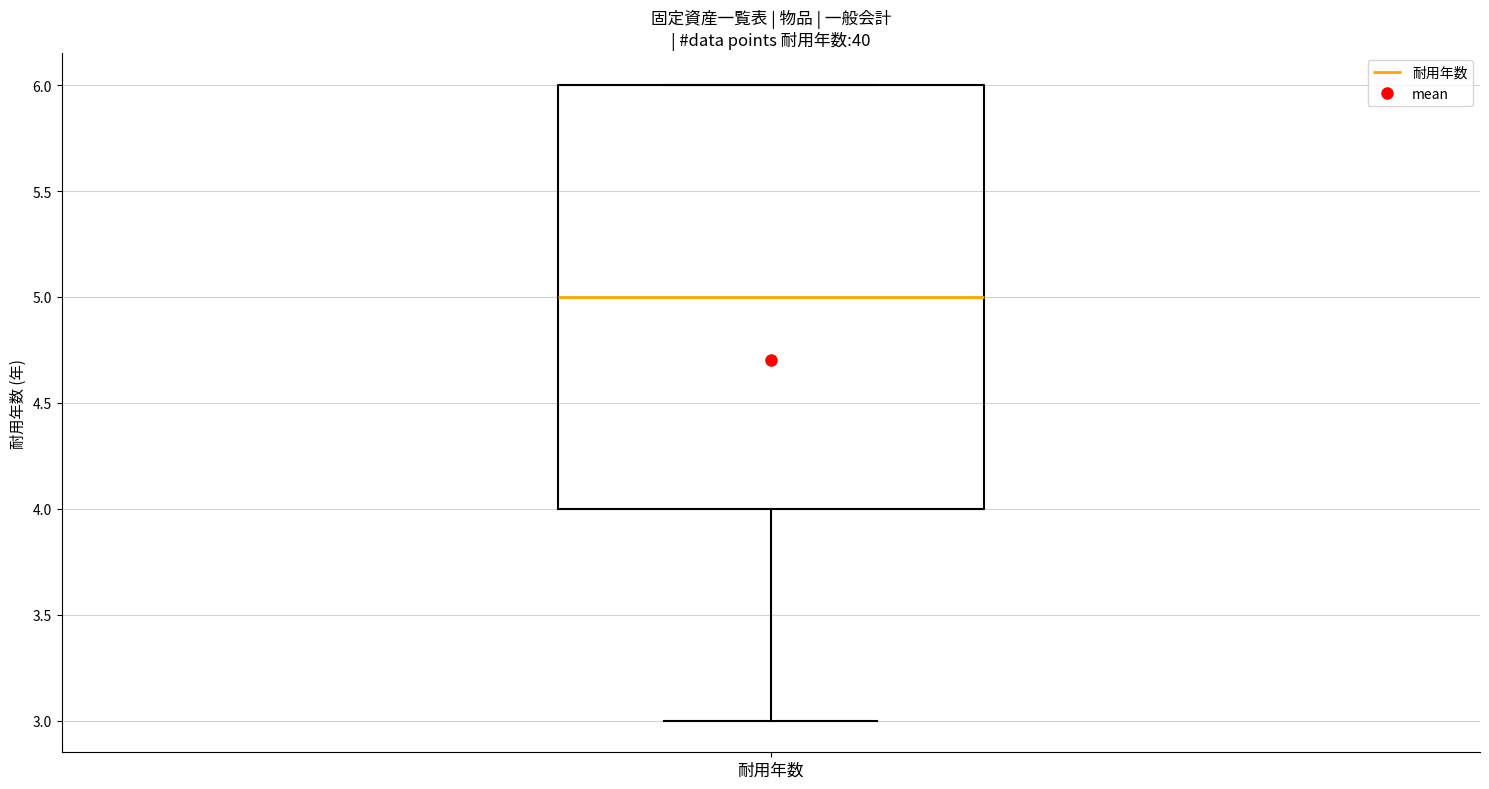

Transcribe this box plot: give where the median line is, the range the box spans, and where the two whiskers end, as read against the y-axis. The values are not printed on the chart, so give them approximately, as read against the axis.

median 5, box 4 to 6, whiskers 3 to 6